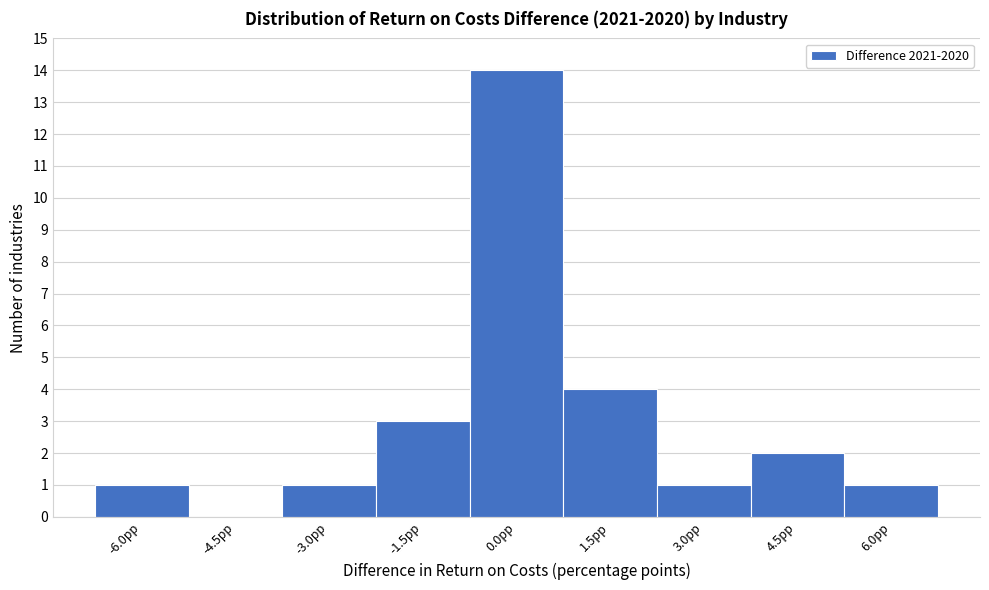

Reading right to left, list all the values displayed in this chart.

6.0pp=1	4.5pp=2	3.0pp=1	1.5pp=4	0.0pp=14	-1.5pp=3	-3.0pp=1	-4.5pp=0	-6.0pp=1